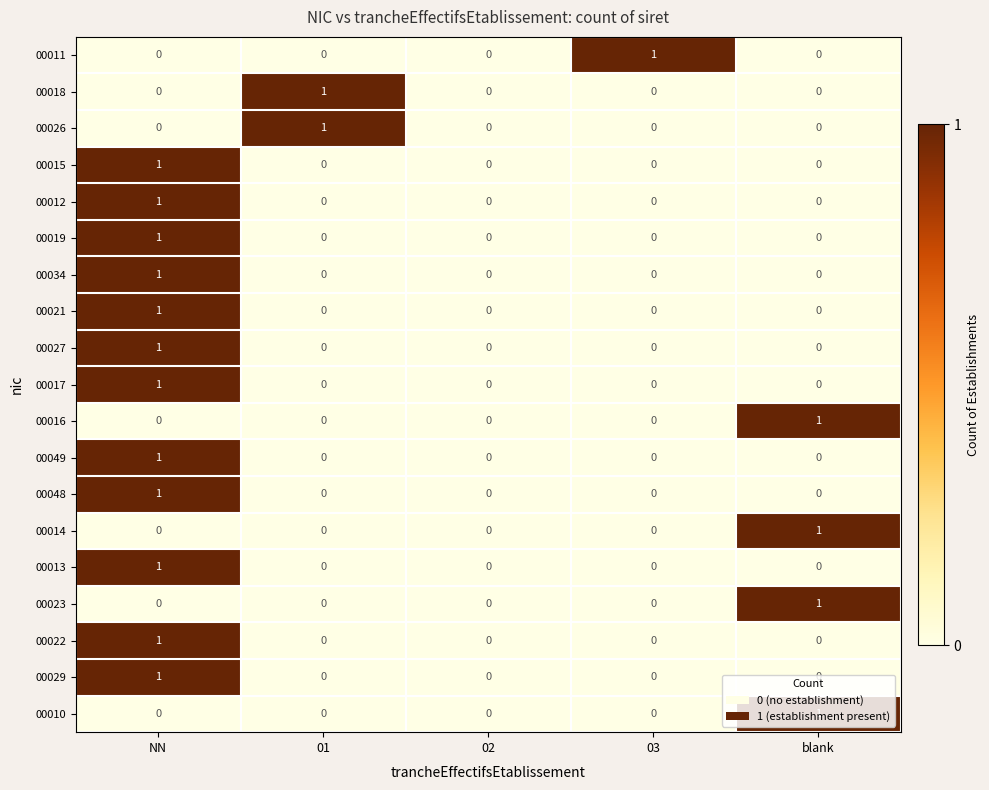

How many 00013 values are between 0 and 1?

5